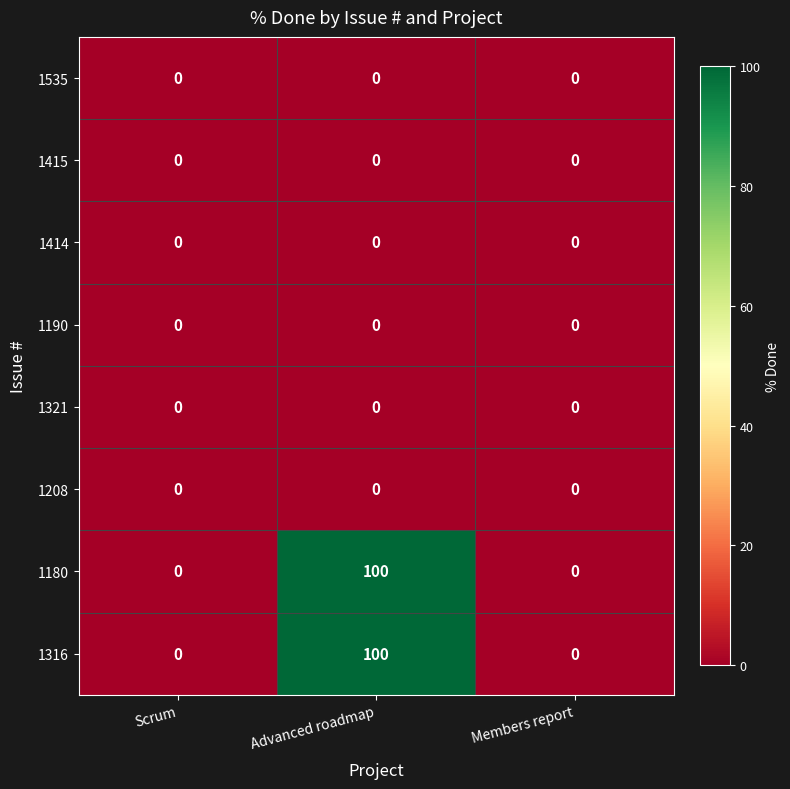

Reading left to right, extract all data points from this chart.

1535: Scrum=0	Advanced roadmap=0	Members report=0
1415: Scrum=0	Advanced roadmap=0	Members report=0
1414: Scrum=0	Advanced roadmap=0	Members report=0
1190: Scrum=0	Advanced roadmap=0	Members report=0
1321: Scrum=0	Advanced roadmap=0	Members report=0
1208: Scrum=0	Advanced roadmap=0	Members report=0
1180: Scrum=0	Advanced roadmap=100	Members report=0
1316: Scrum=0	Advanced roadmap=100	Members report=0